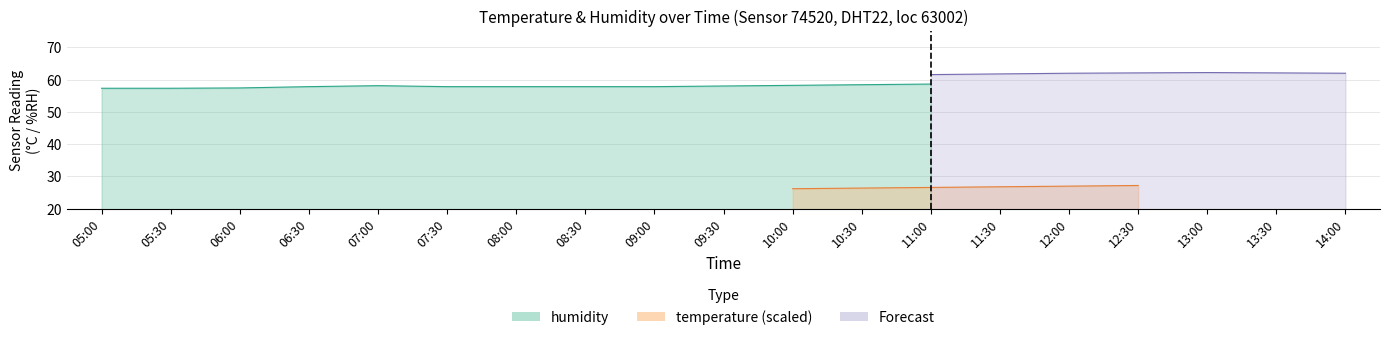

True or false: temperature and humidity intersect in this chart.

False